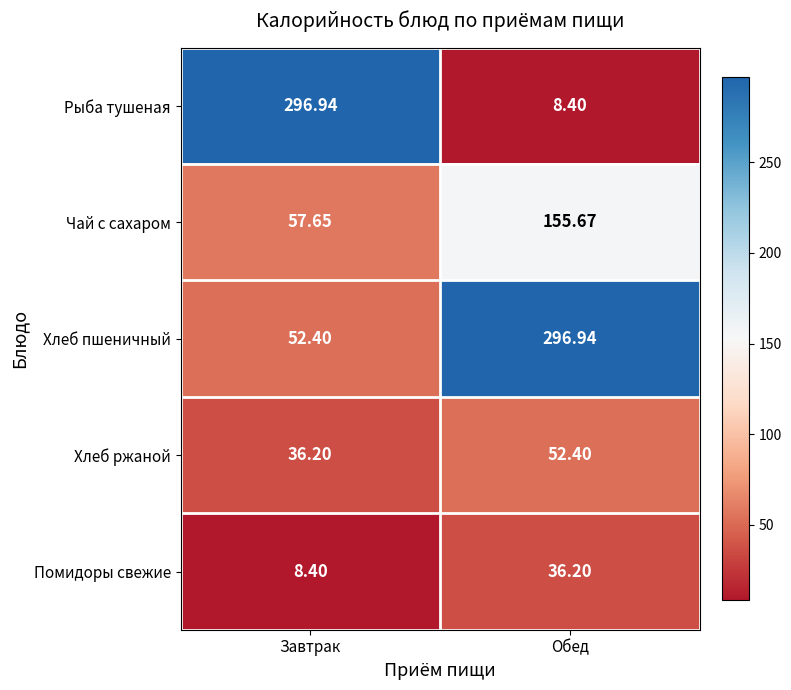

At Обед, list the series in order from largest to smallest.

Хлеб пшеничный, Чай с сахаром, Хлеб ржаной, Помидоры свежие, Рыба тушеная